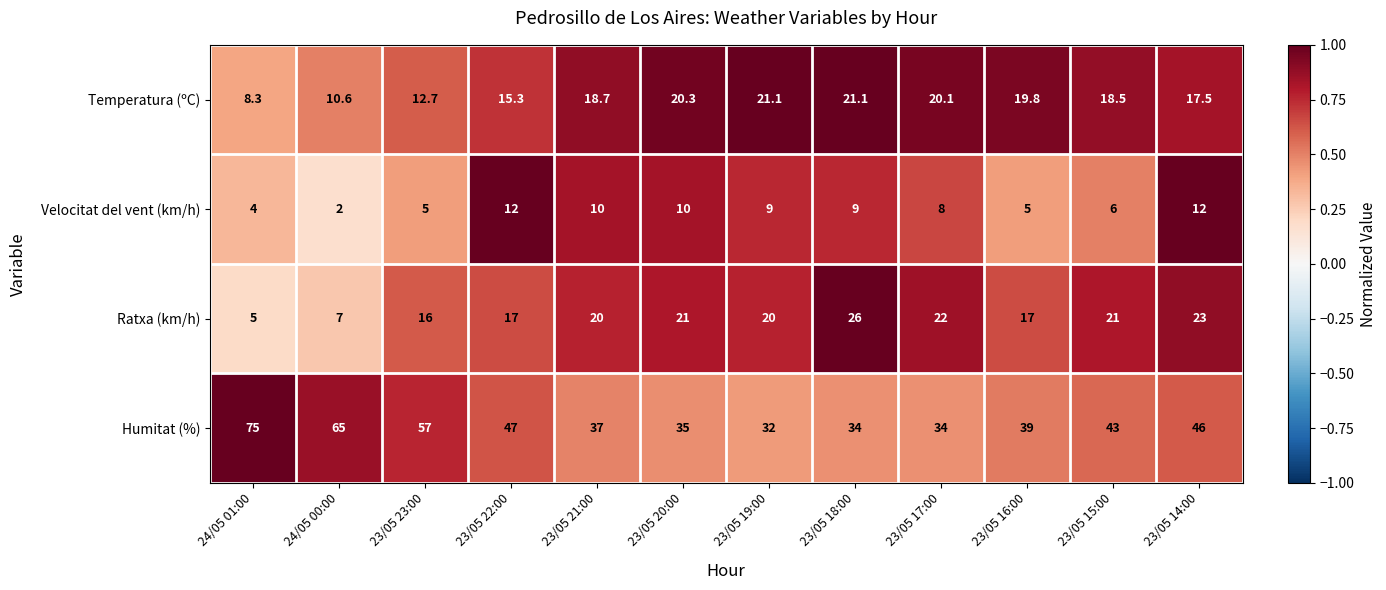

At which category is the sum across all series the highest?

23/05 14:00